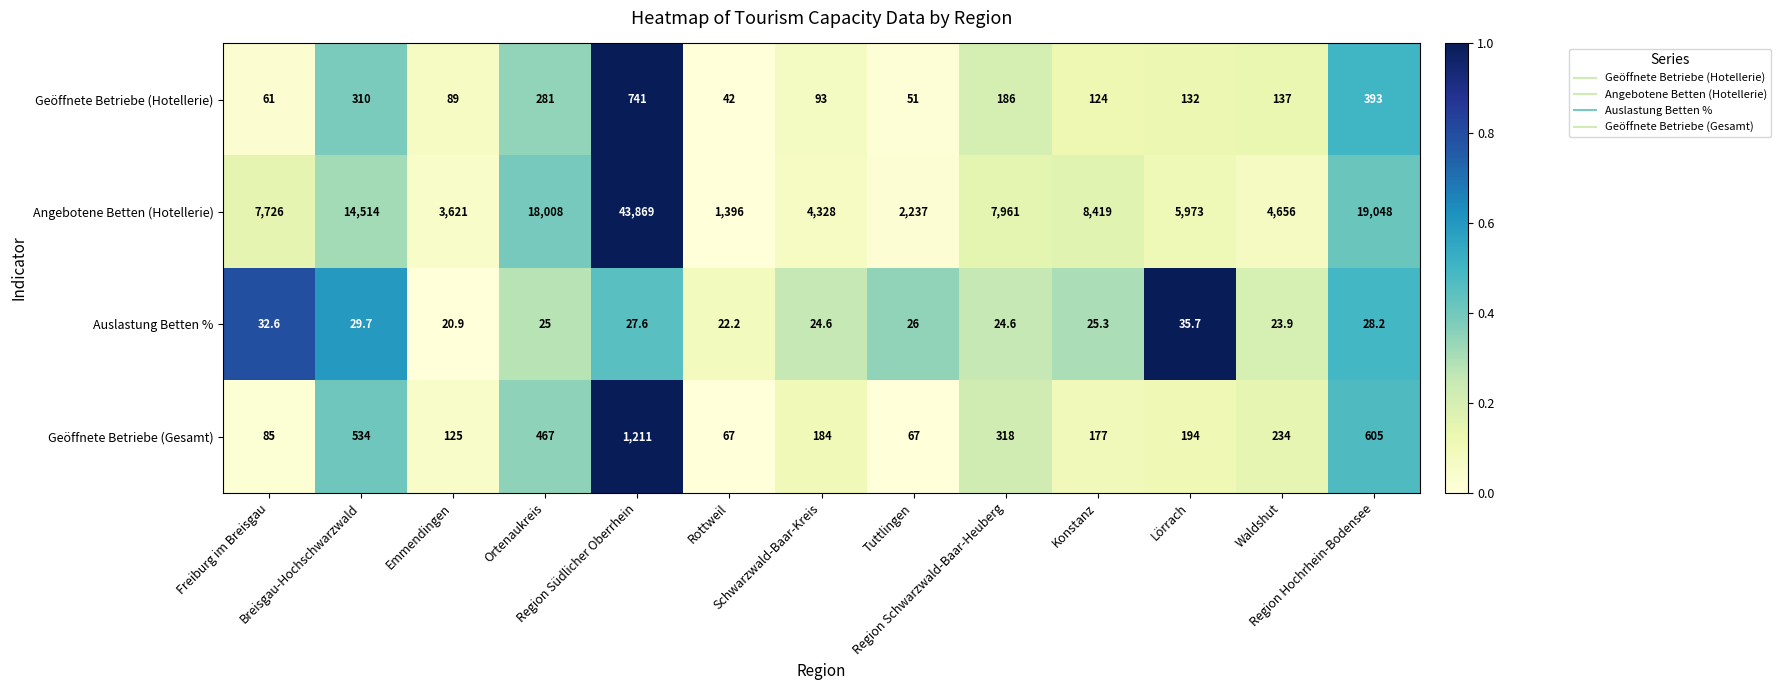

Count the number of data series in this chart.

4